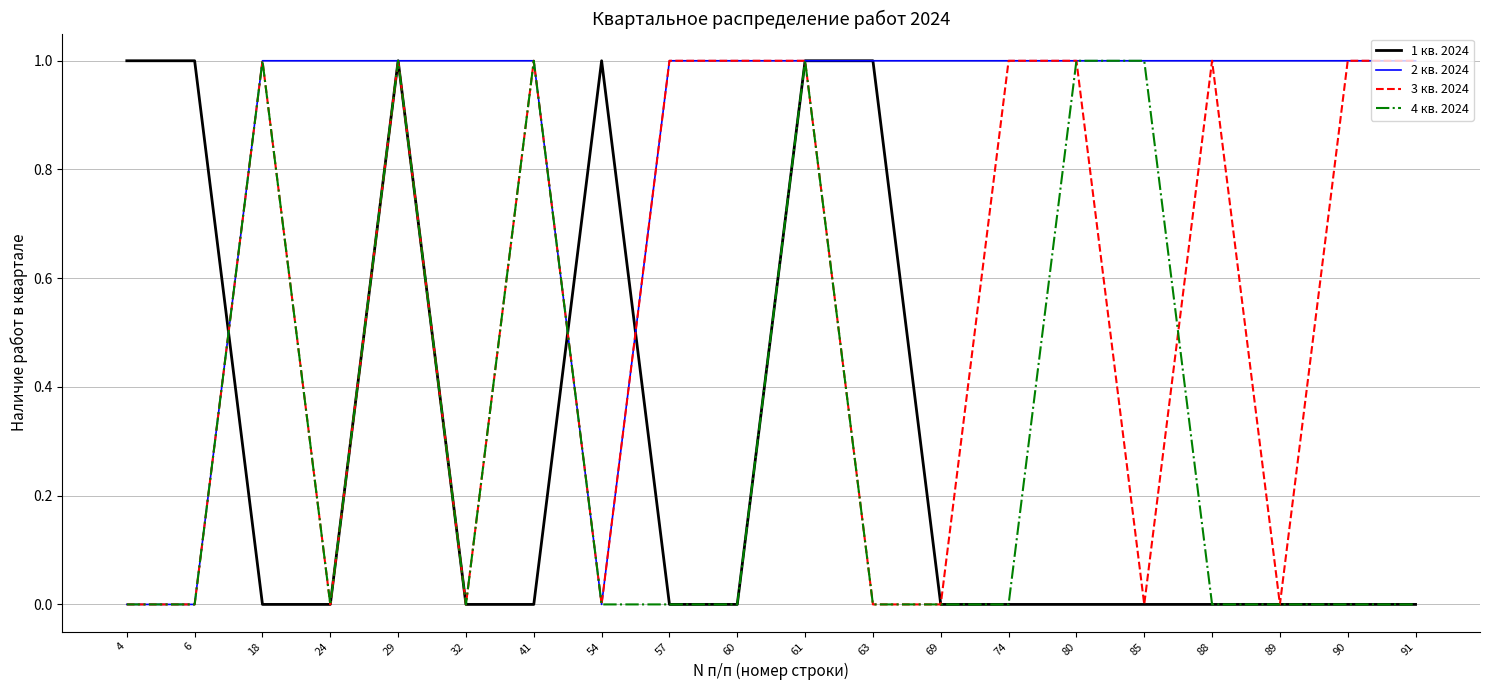

What is the difference between the 1 кв. 2024 values at 89 and 54?

1